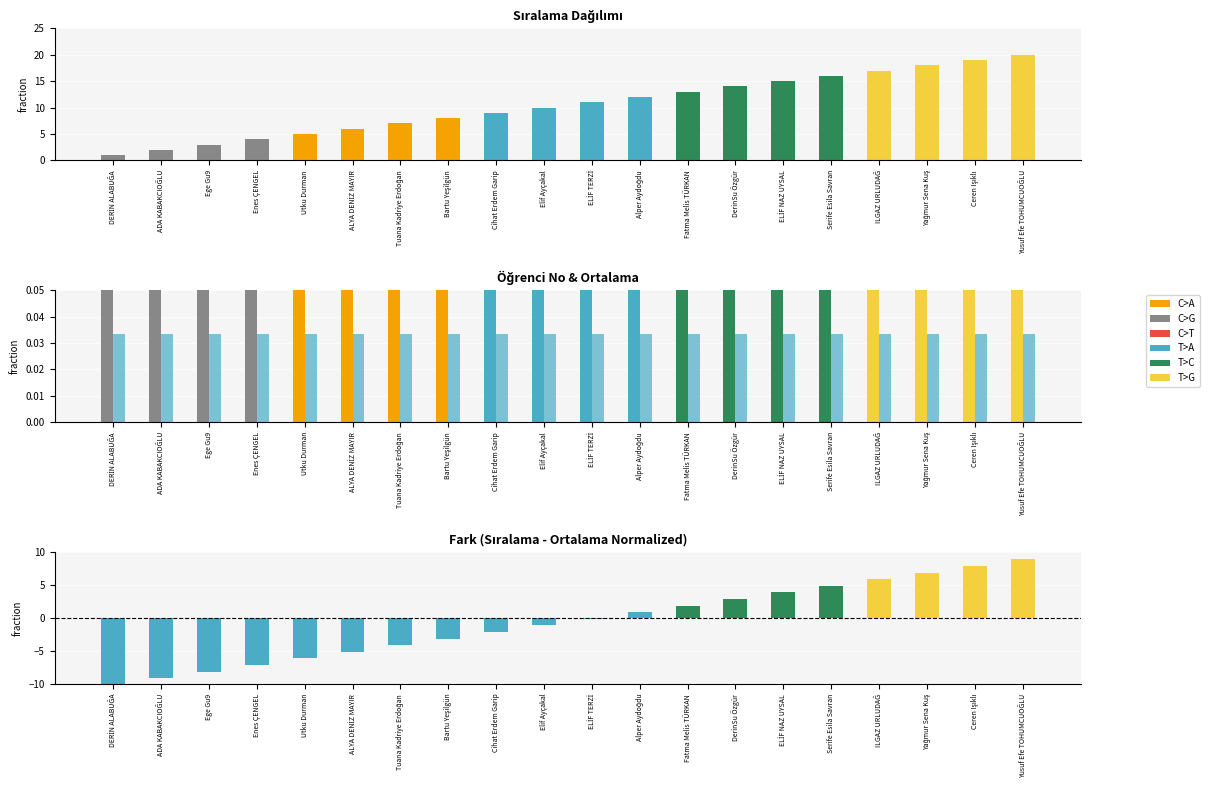

True or false: Ortalama has a value of 0.0 at Cihat Erdem Garip.

True